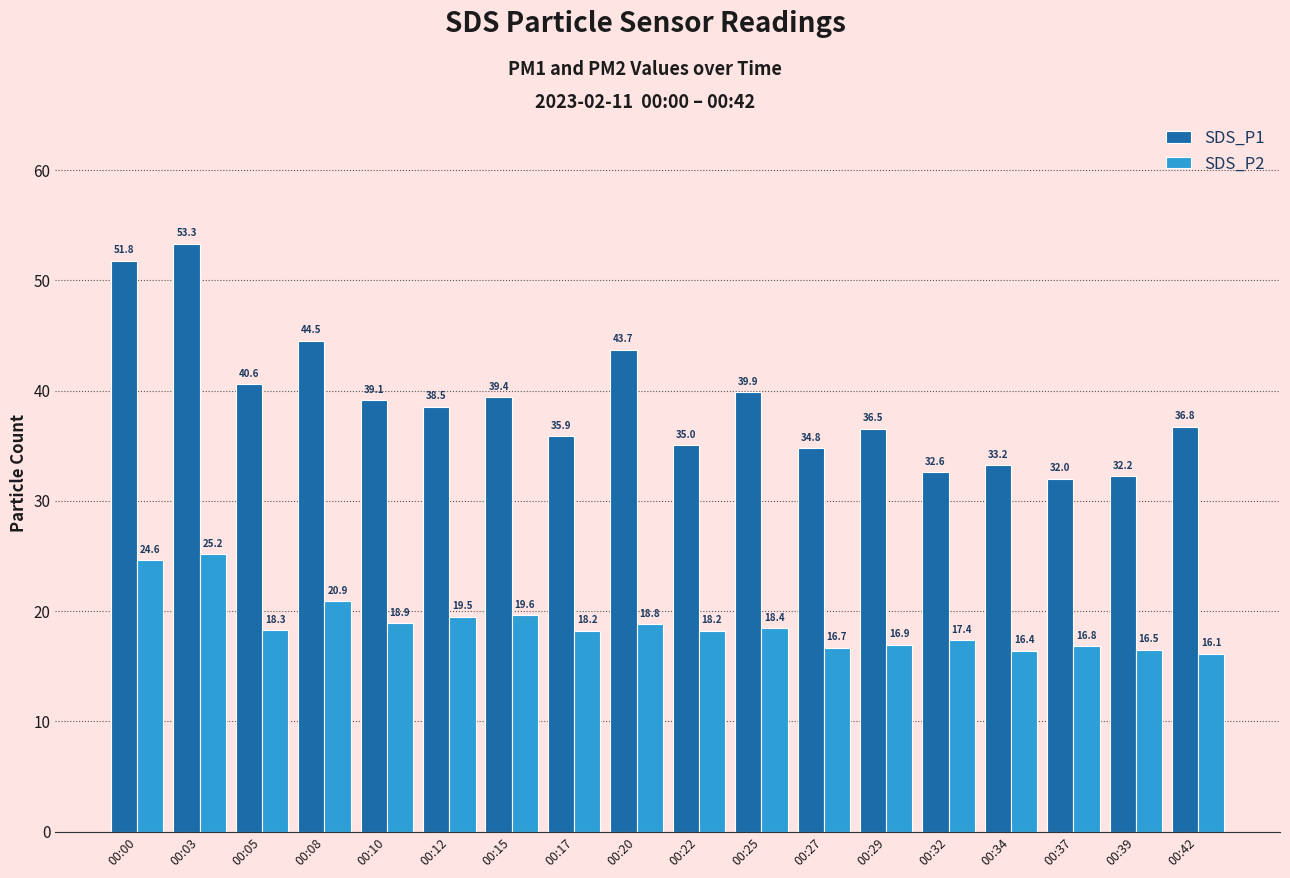

Is it true that SDS_P2 equals 18.8 at 00:20?

True